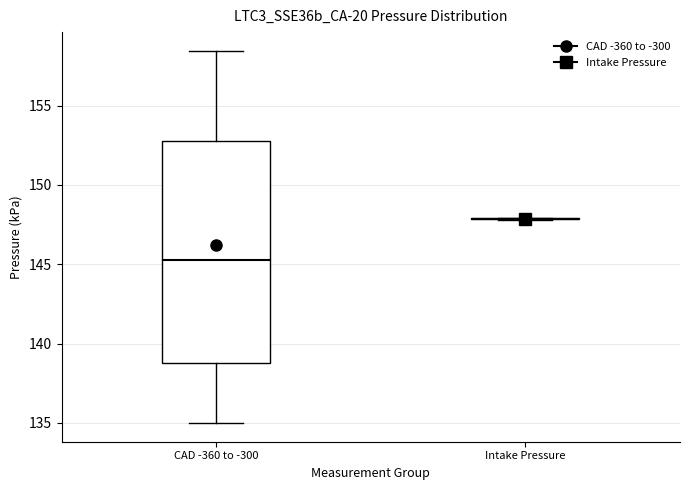

Comparing the boxes themselves (not the whiskers), which one is the tallest?

CAD -360 to -300